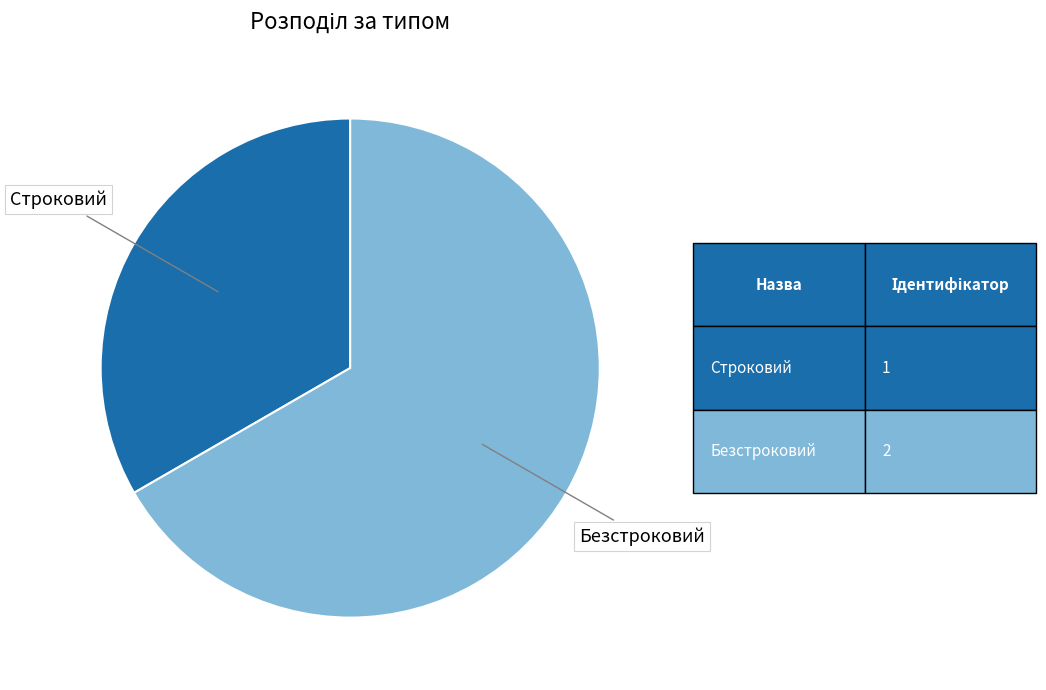

Does any single category account for the majority?

Yes